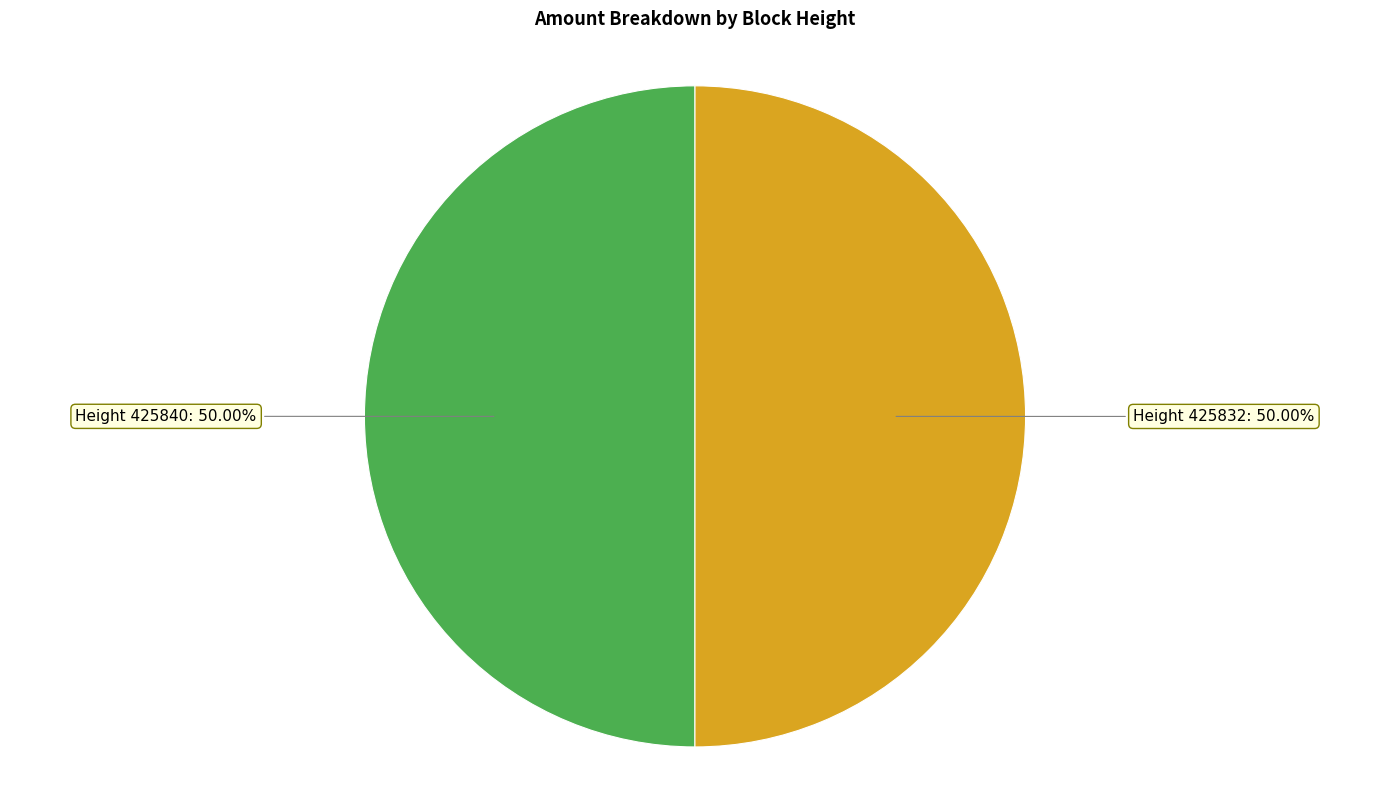

Which category has the smallest portion of the pie?

425840